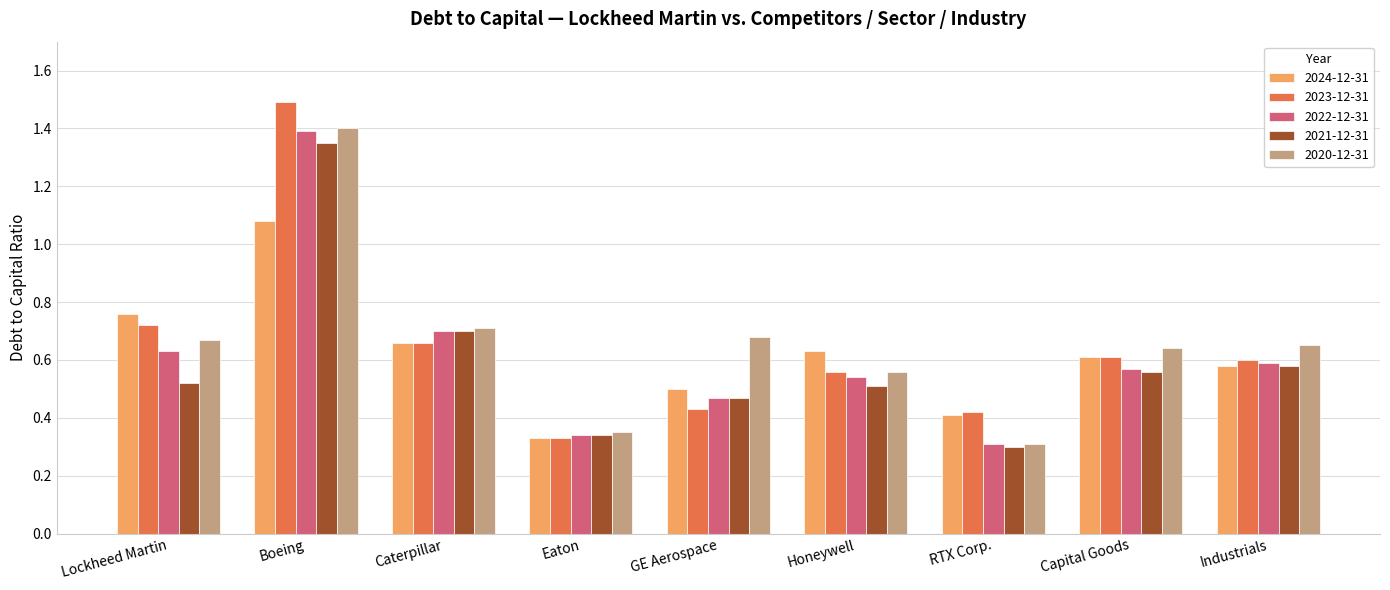

At which label does 2020-12-31 reach its minimum?

RTX Corp.